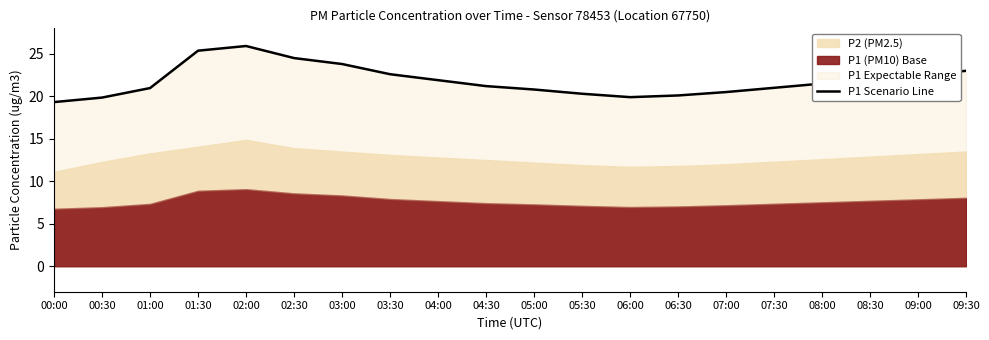

Reading left to right, extract all data points from this chart.

19.3	19.9	21.0	25.4	25.9	24.5	23.8	22.6	21.9	21.2	20.8	20.3	19.9	20.1	20.5	21.0	21.5	22.0	22.5	23.0